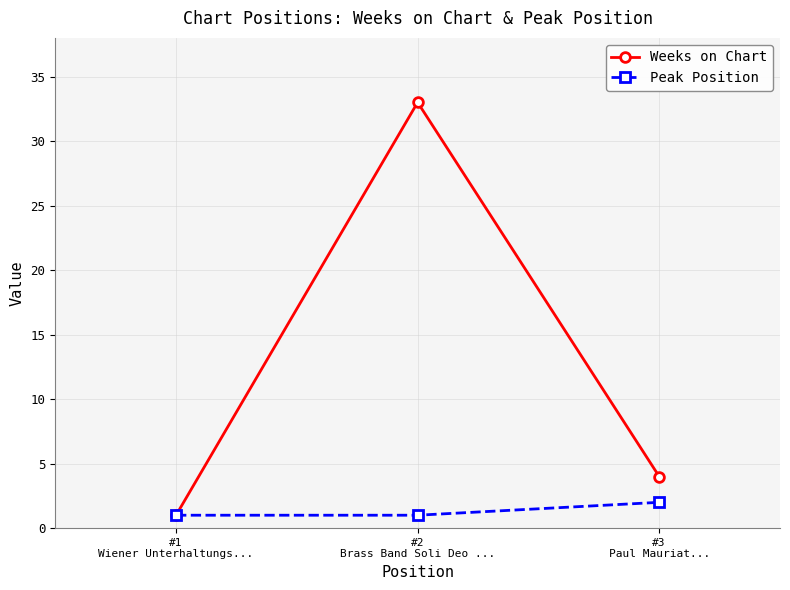

How many distinct data groups are displayed?

2